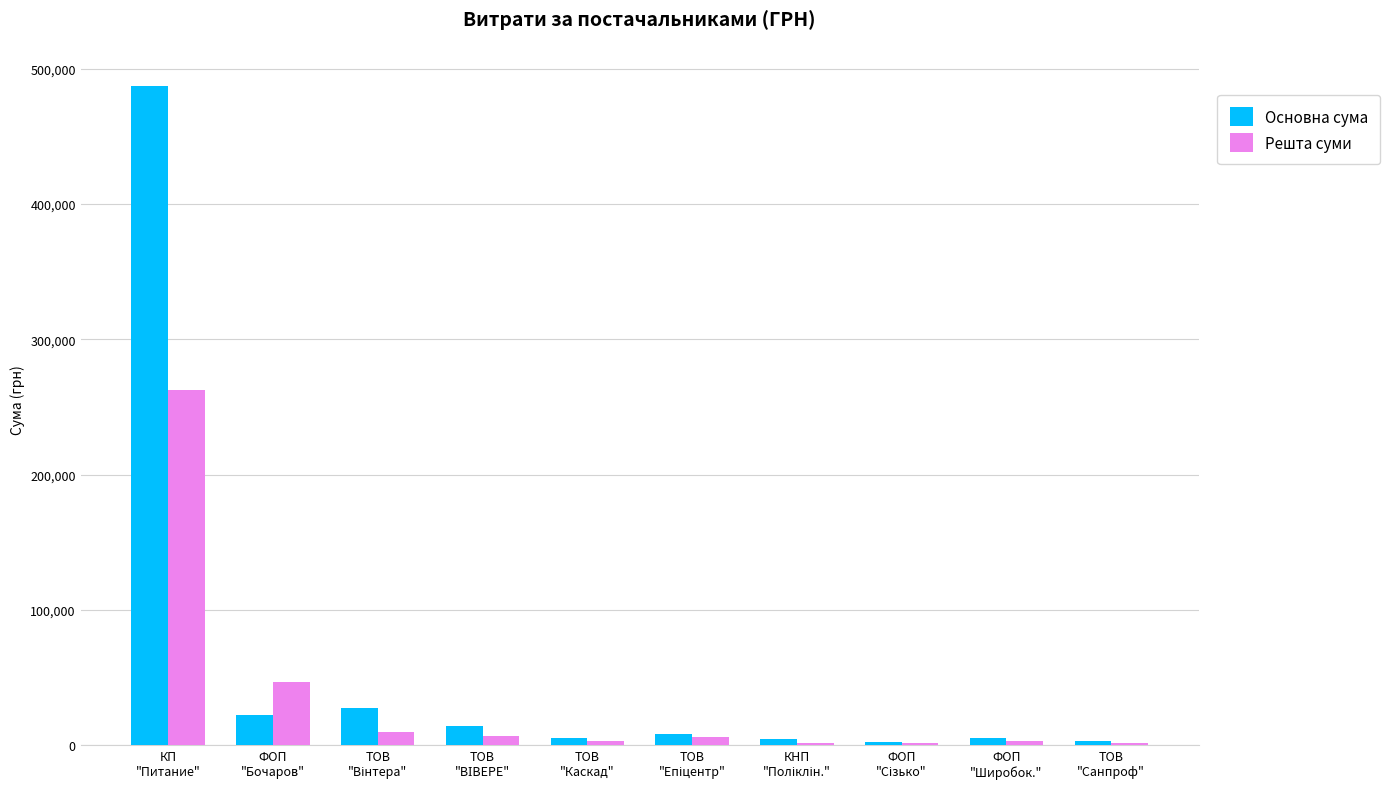

What is the maximum value shown in the chart?

487571.1